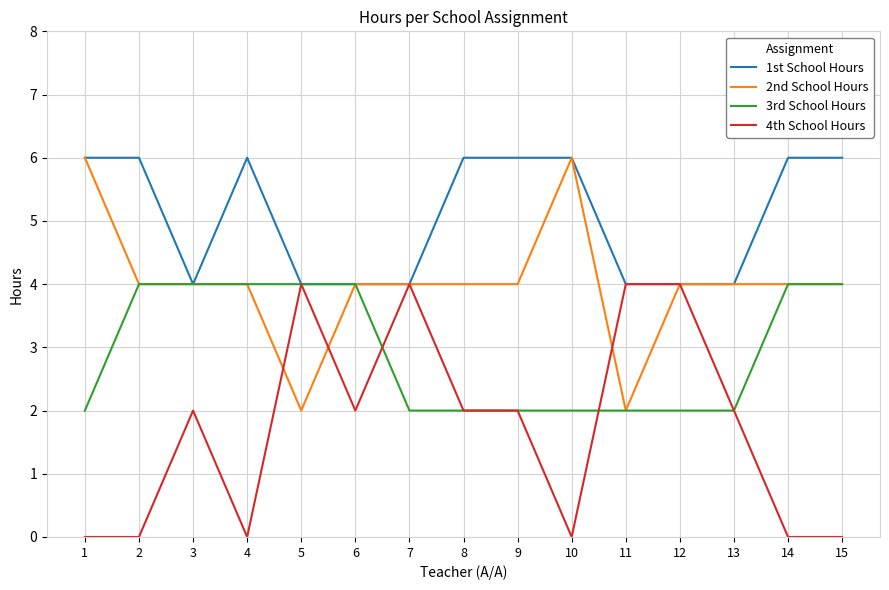

What is the maximum value shown in the chart?

6